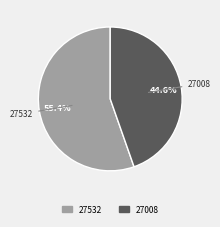

Is 27532 the majority of the pie?

Yes